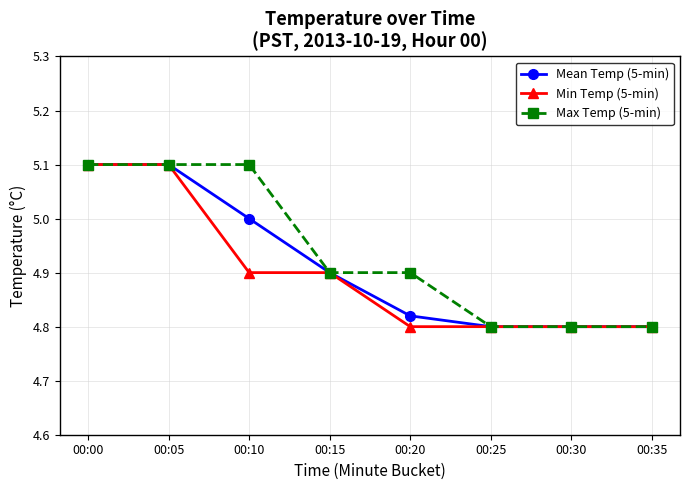

What is the maximum value for Max Temp (5-min)?

5.1